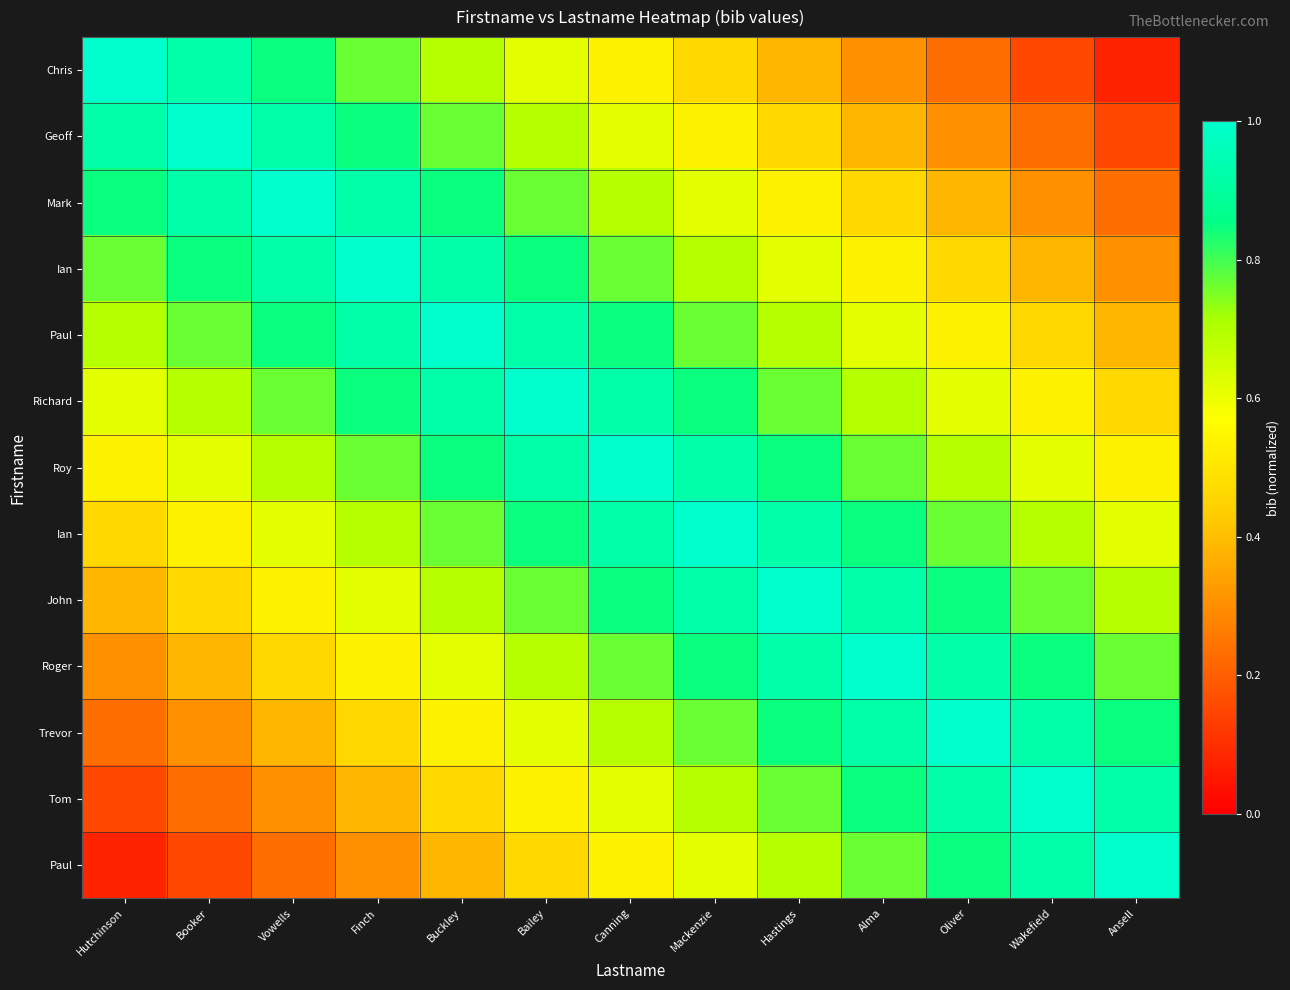

Which category has the highest value across all series?

Hutchinson